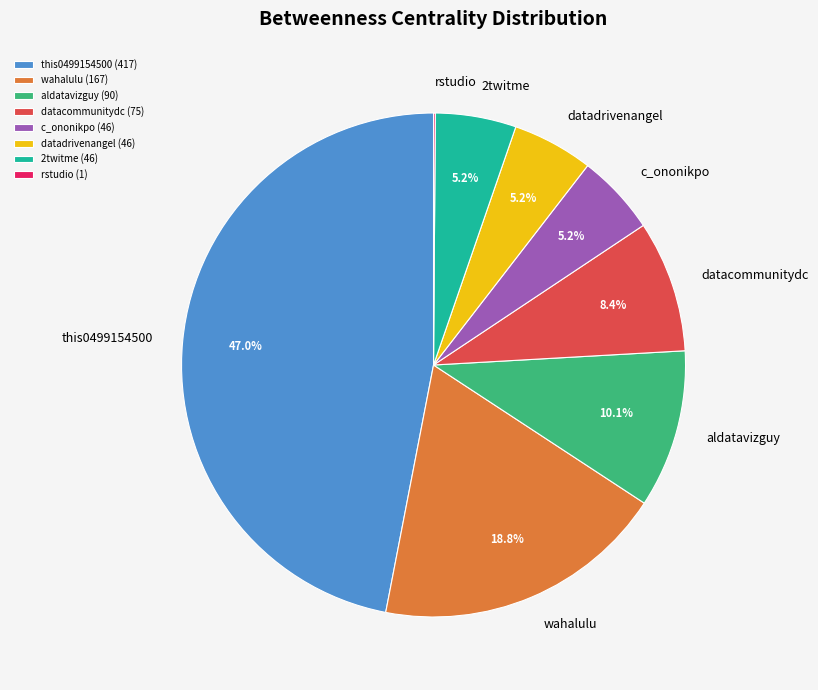

What percentage is NOT represented by datadrivenangel?

94.8%